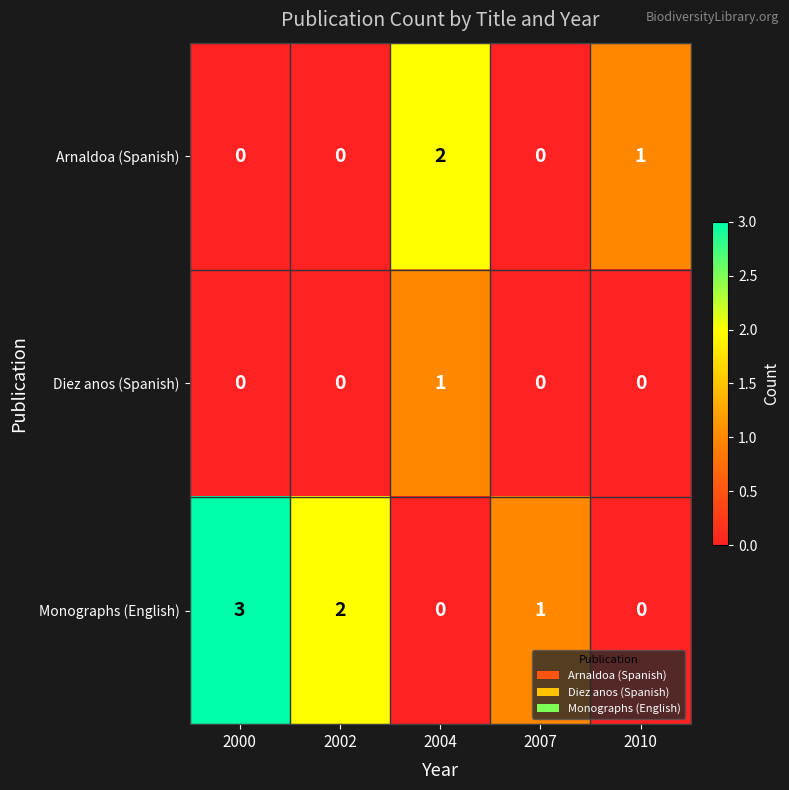

How many values in Arnaldoa (Spanish) are above zero?

2